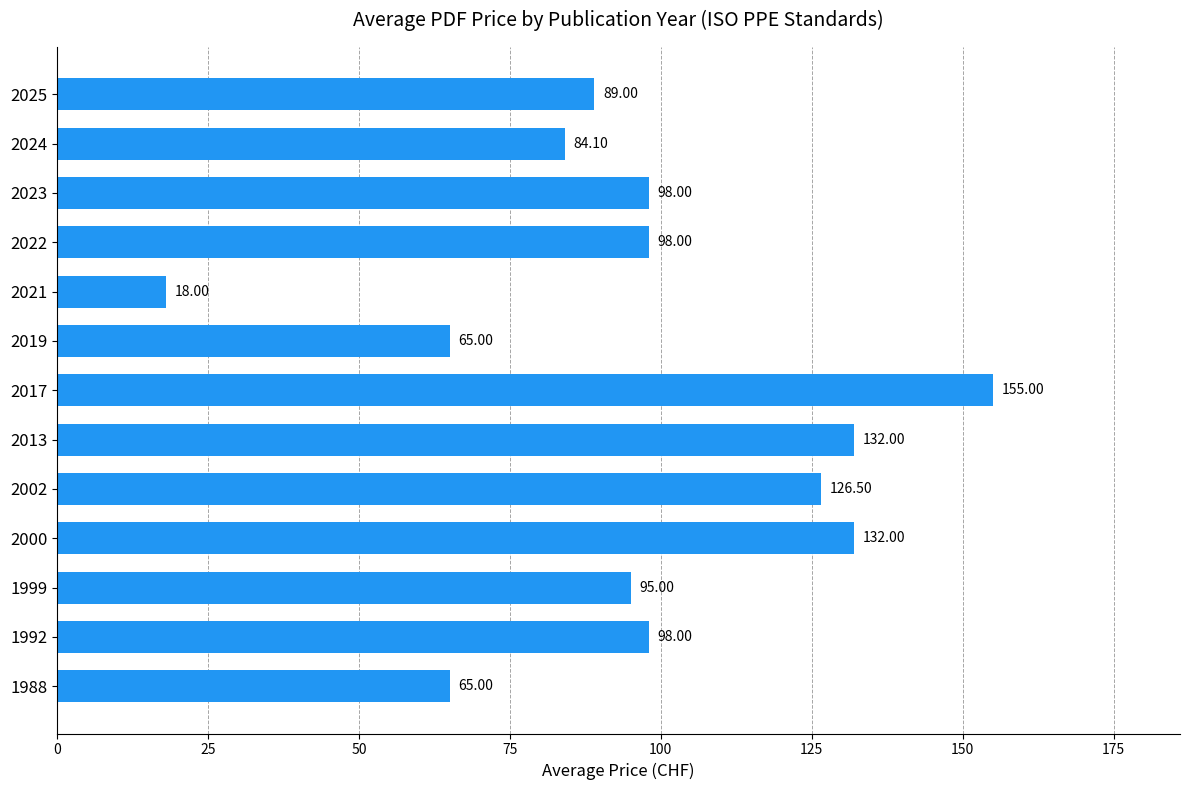

Between 2021 and 2000, which is larger?

2000